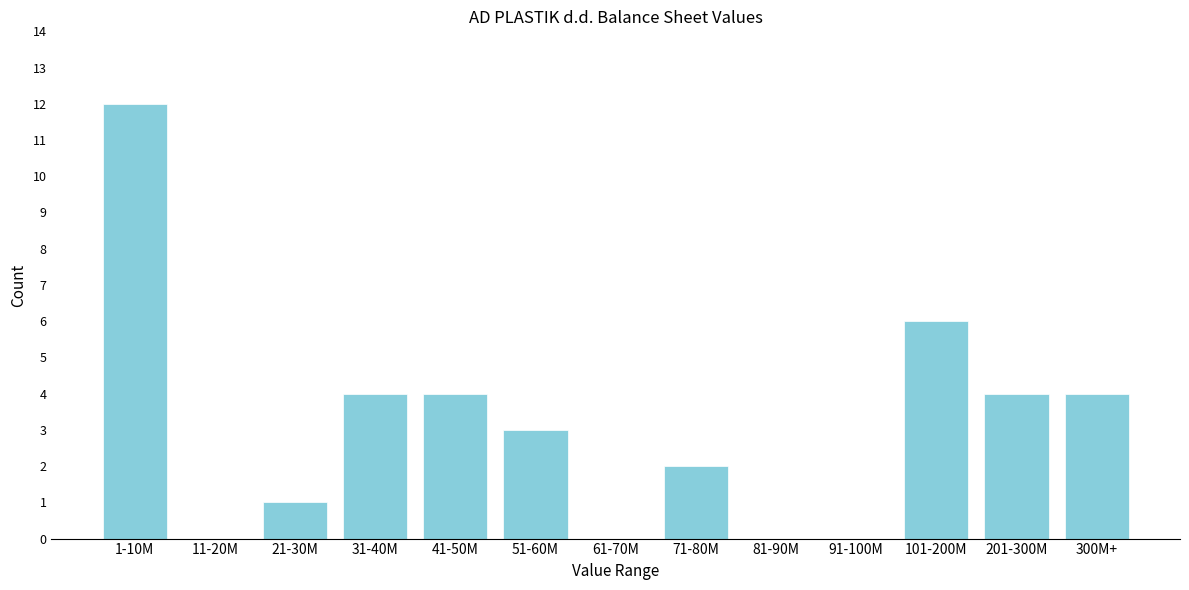

Reading right to left, transcribe all the data shown in this chart.

300M+=4	201-300M=4	101-200M=6	91-100M=0	81-90M=0	71-80M=2	61-70M=0	51-60M=3	41-50M=4	31-40M=4	21-30M=1	11-20M=0	1-10M=12